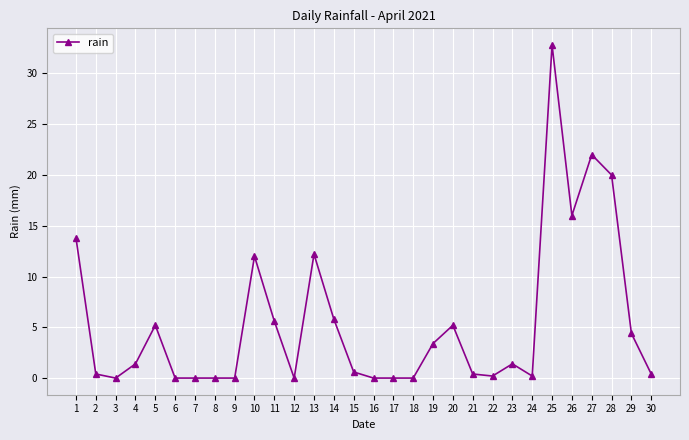

Reading left to right, what are all the values shown in this chart?

1=13.8	2=0.4	3=0.0	4=1.4	5=5.2	6=0.0	7=0.0	8=0.0	9=0.0	10=12.0	11=5.6	12=0.0	13=12.2	14=5.8	15=0.6	16=0.0	17=0.0	18=0.0	19=3.4	20=5.2	21=0.4	22=0.2	23=1.4	24=0.2	25=32.8	26=16.0	27=22.0	28=20.0	29=4.4	30=0.4